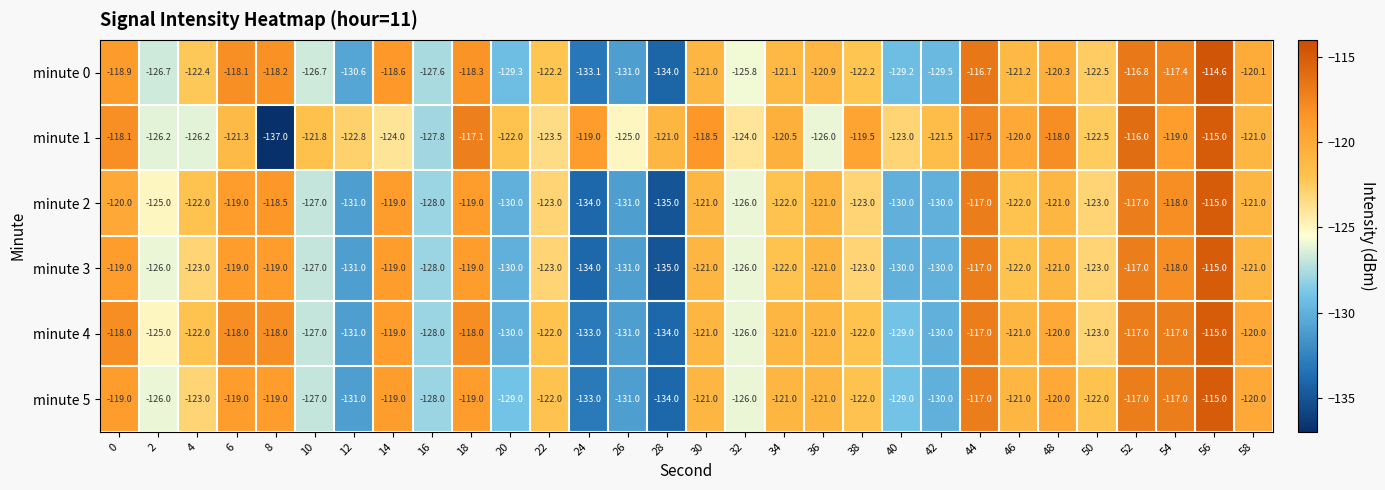

Which label corresponds to the smallest value in the chart?

8